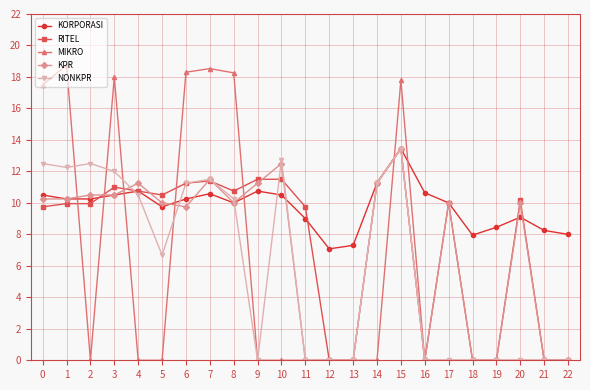

Which series has the largest range (max minus min)?

MIKRO